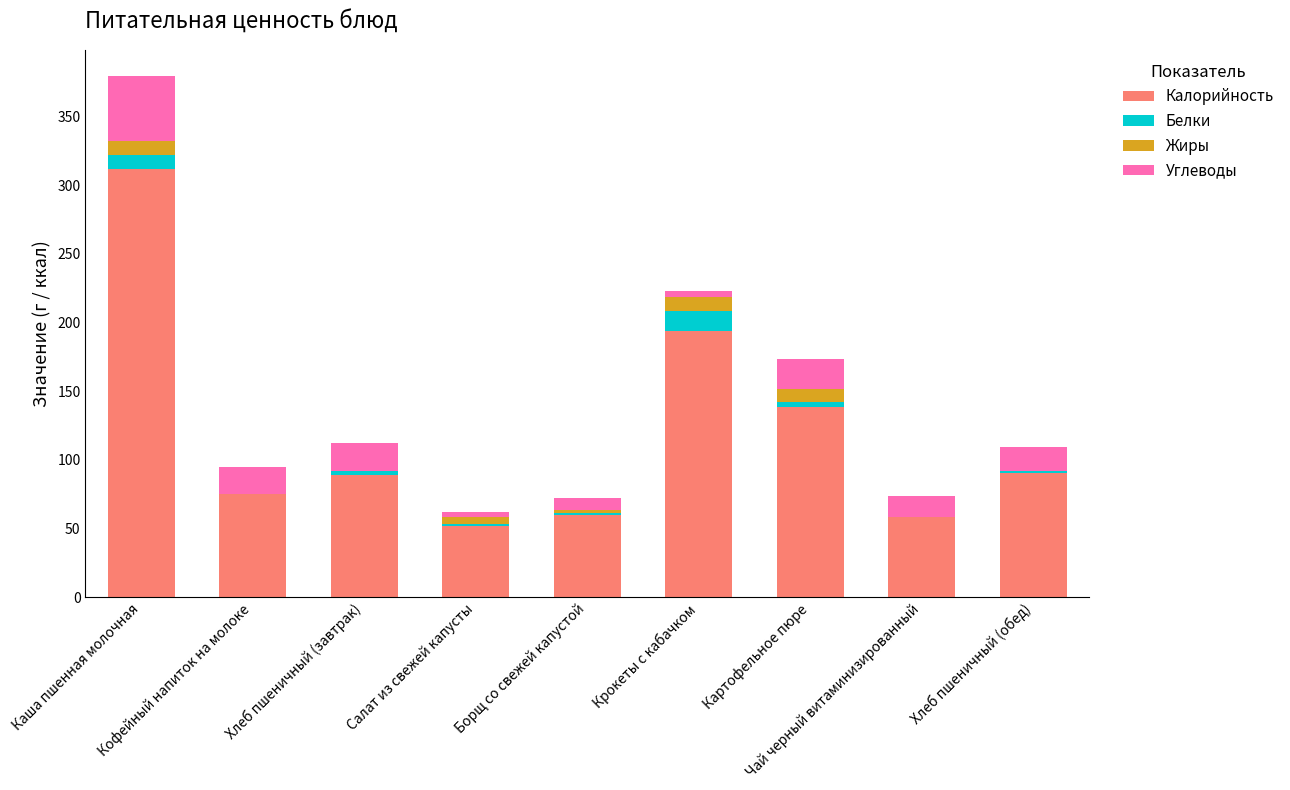

What is the maximum value for Калорийность?

311.6